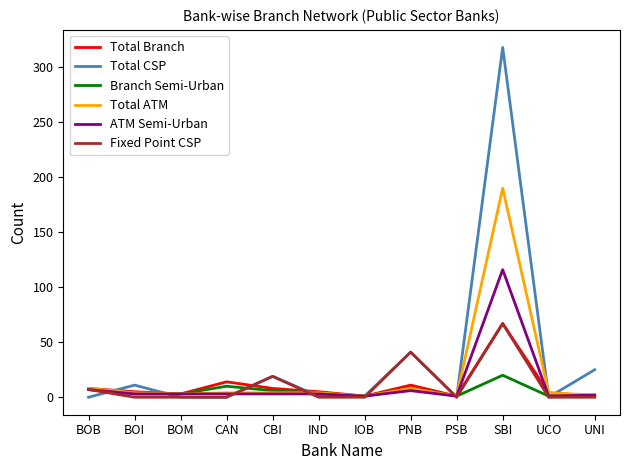

True or false: Fixed Point CSP has a value of 25 at IND.

False